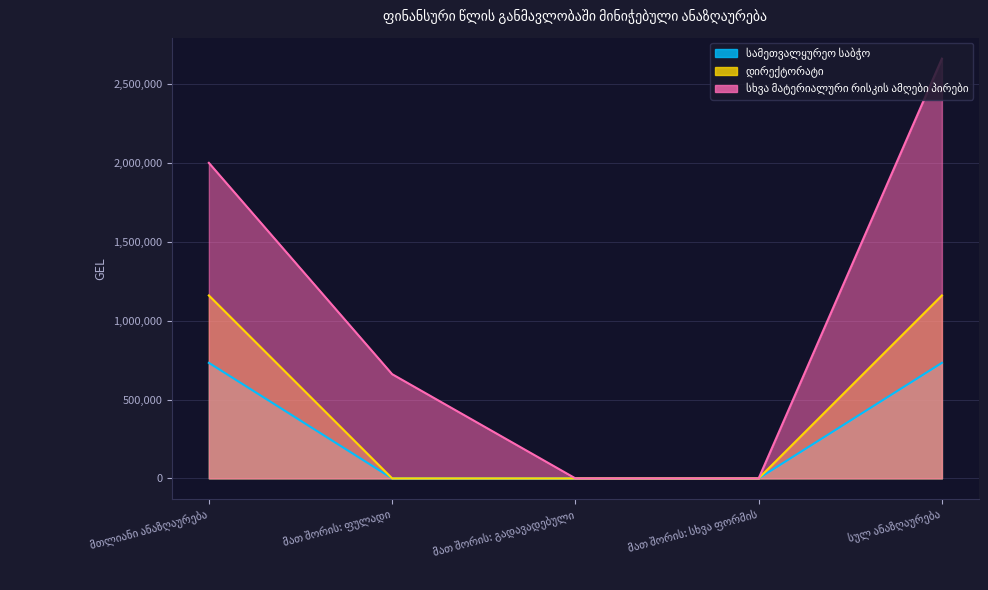

At which category is the sum across all series the highest?

სულ ანაზღაურება